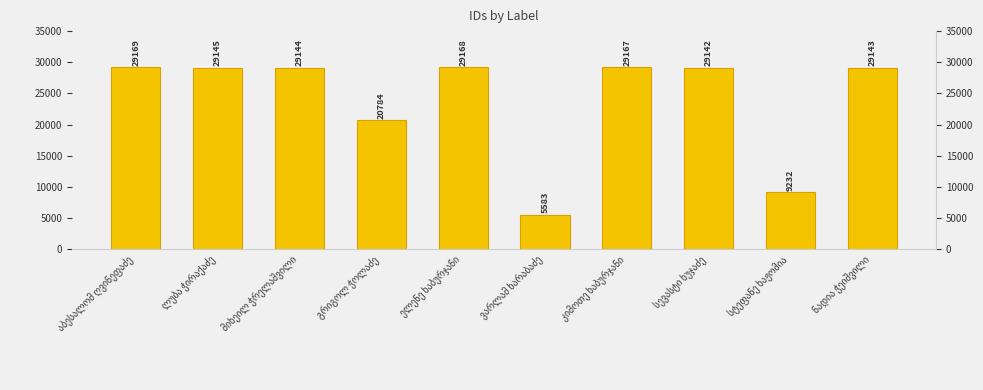

At which label does the data first exceed 29144?

აბესალომ ღვინეფაძე